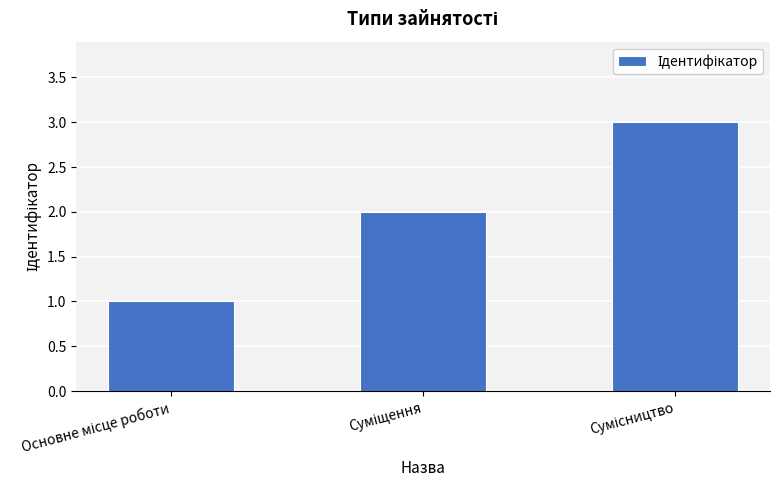

What is the sum of all values?

6